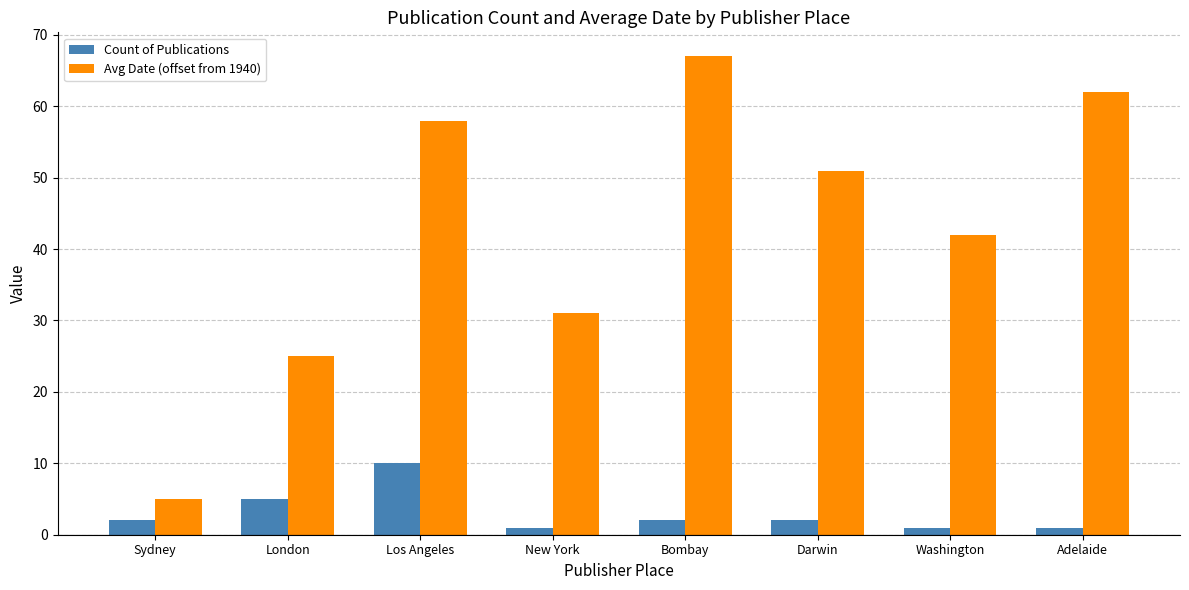

What is the total value across all series at Washington?

43